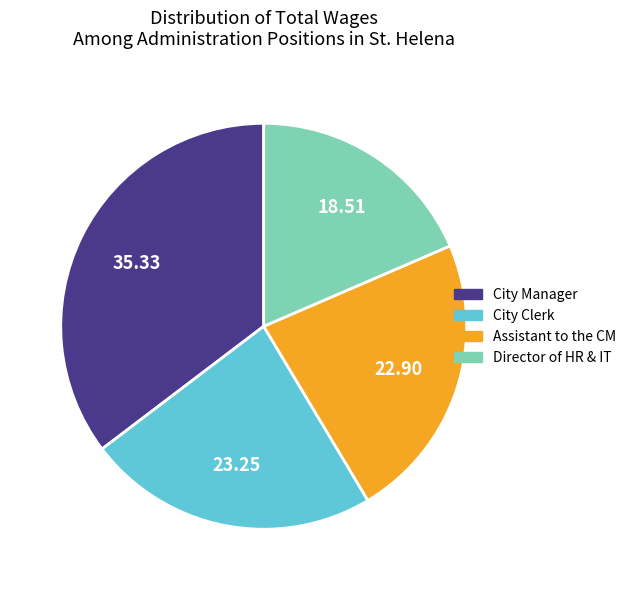

Do Director of HR & IT and City Manager together represent more than half of the pie?

Yes